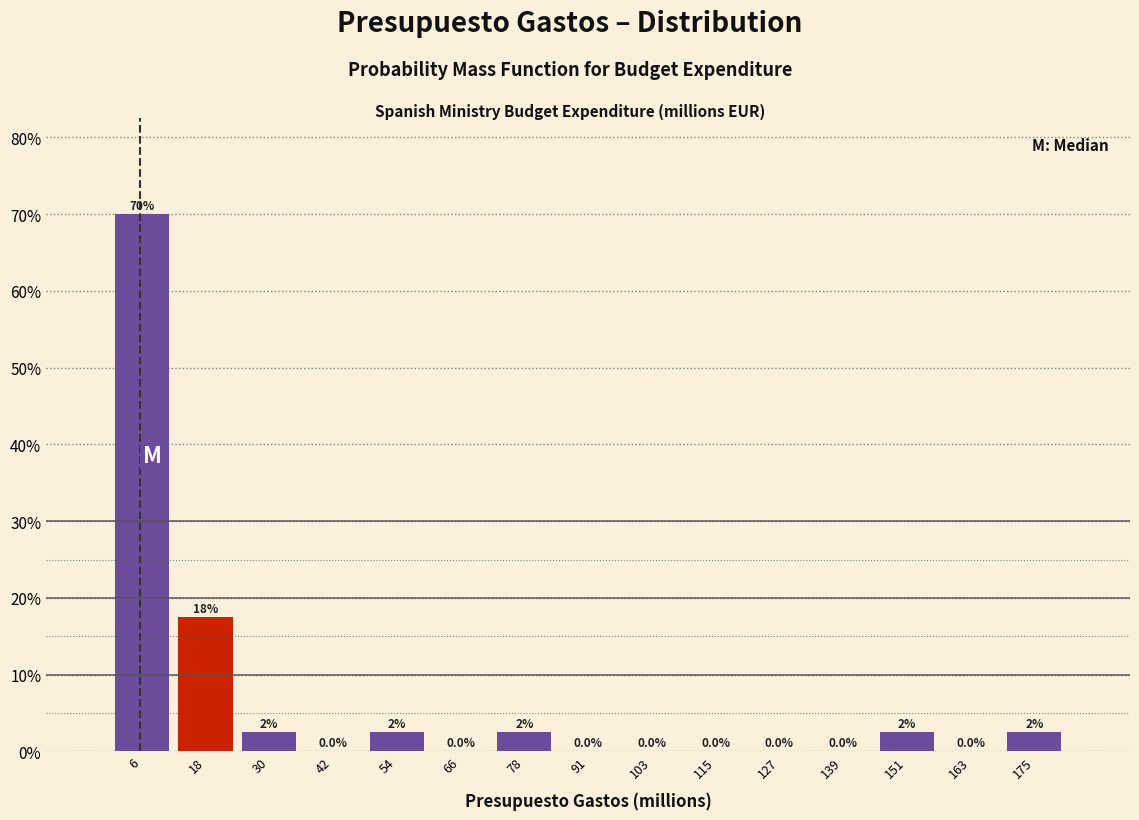

Over which range of the x-axis is the bar tallest?

0 to 12